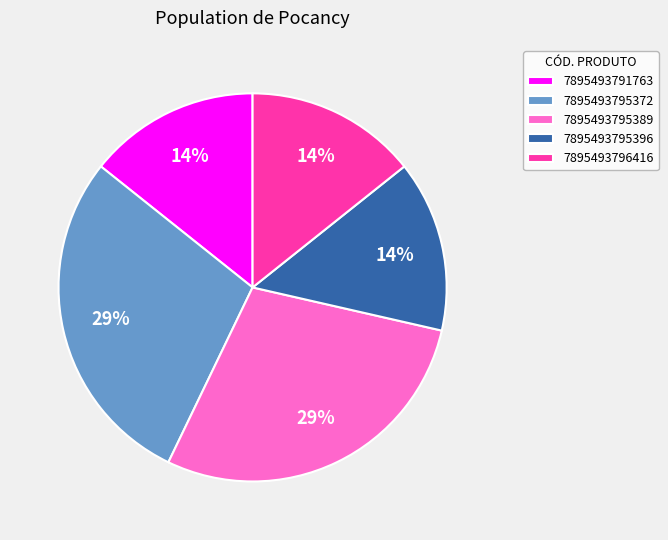

Is the sum of 7895493796416 and 7895493791763 greater than half?

No